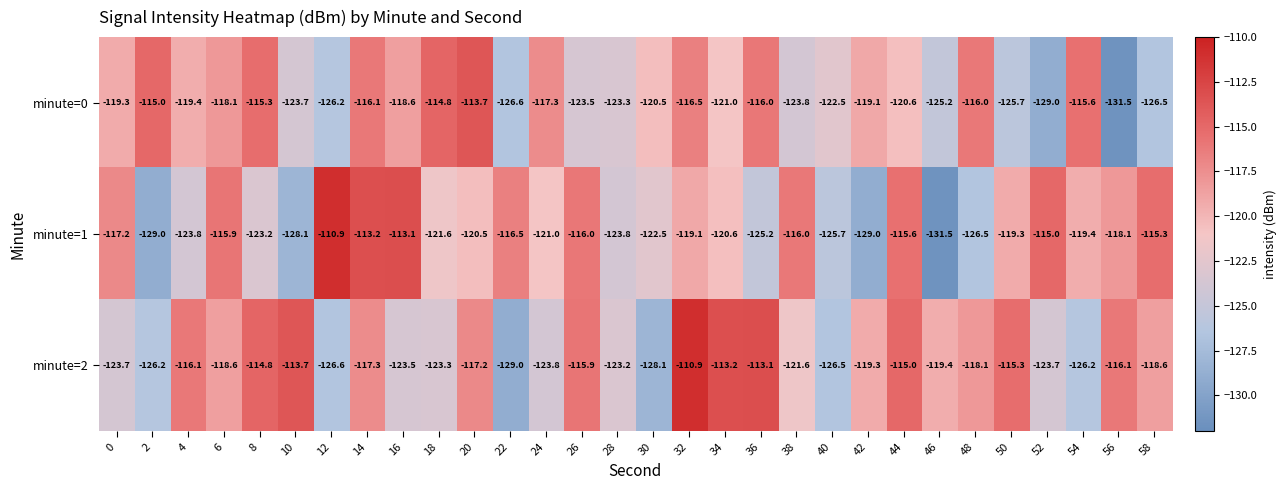

What is the difference between the minute=0 values at 50 and 16?

7.1